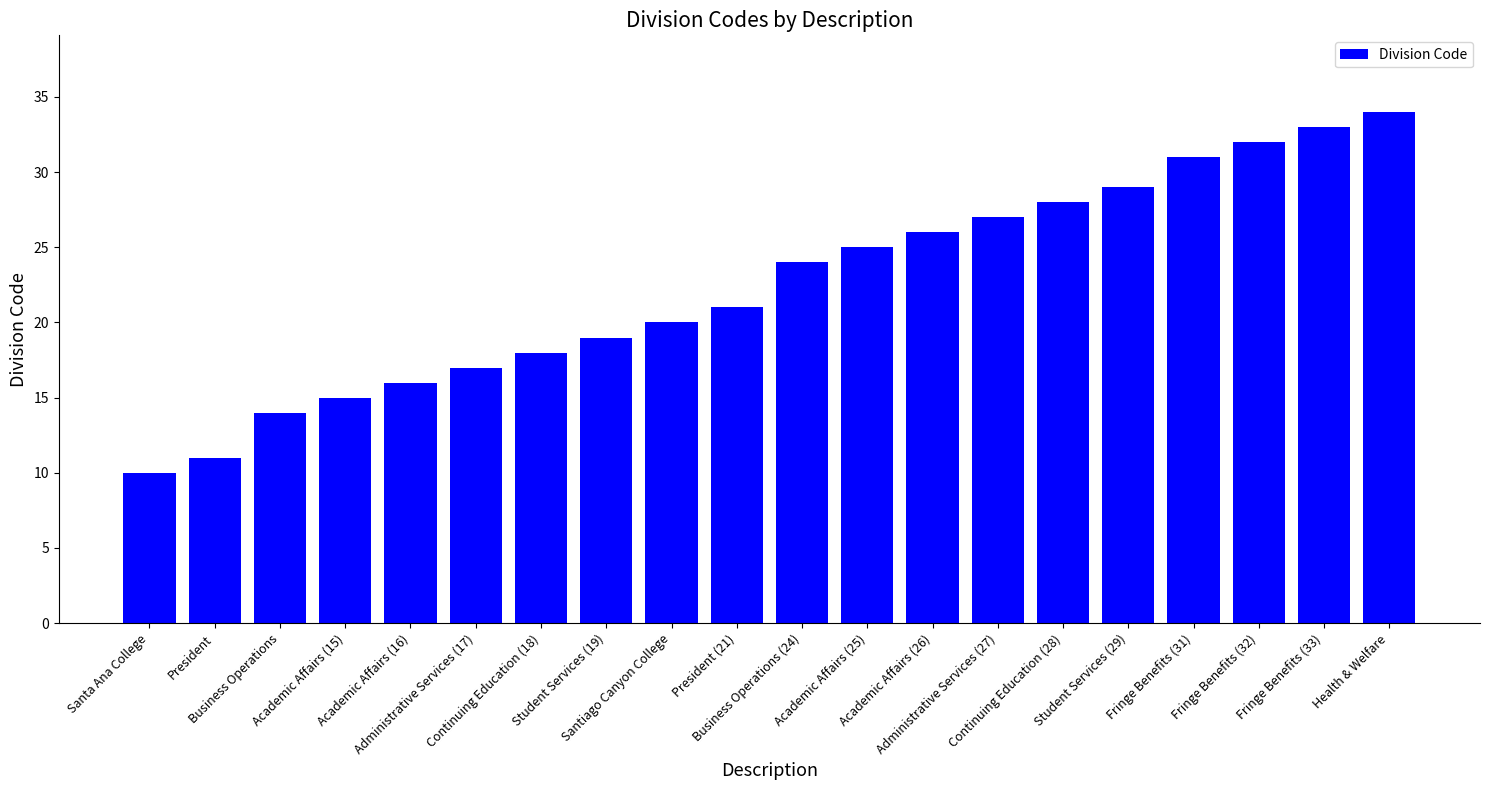

True or false: the data shows 22 at Academic Affairs (15).

False